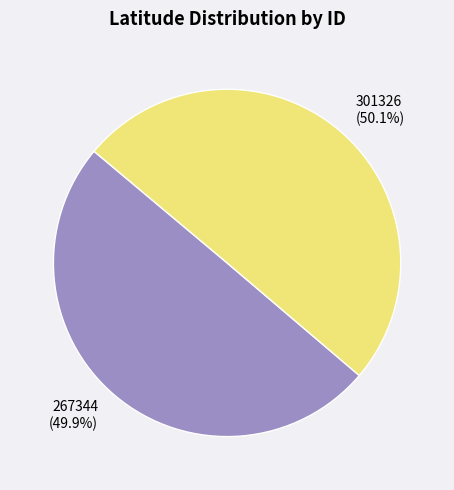

To the nearest percent, what is the combined percentage of 301326 and 267344?

100%